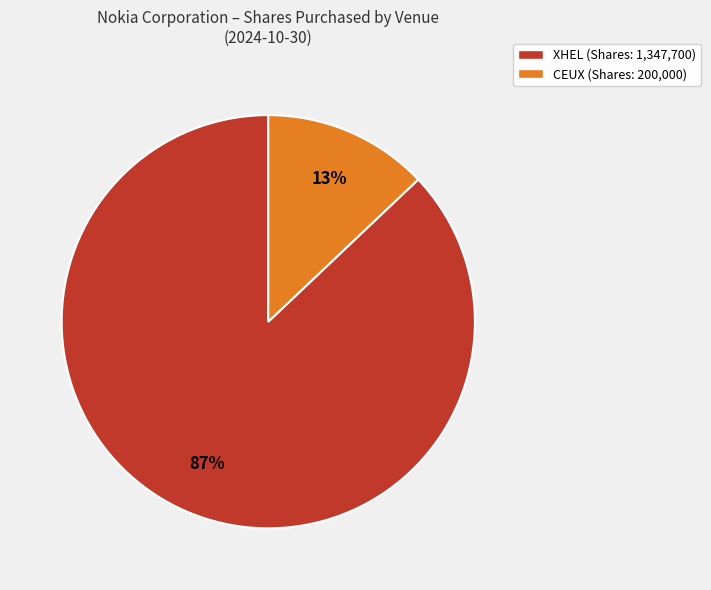

The XHEL slice represents 92% of the pie. True or false?

False